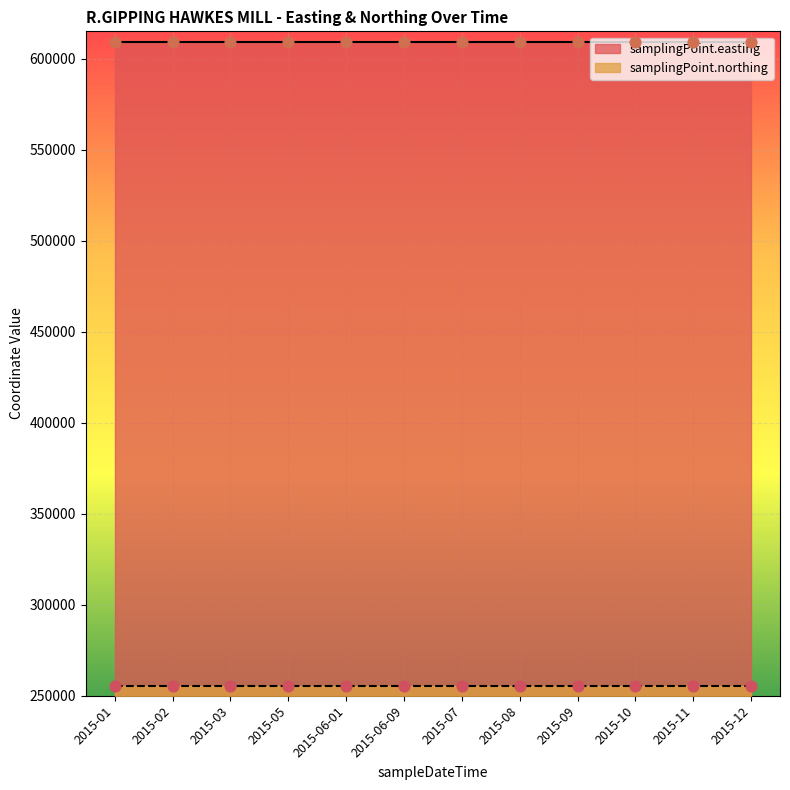

What are all the series names shown in the legend?

samplingPoint.easting, samplingPoint.northing